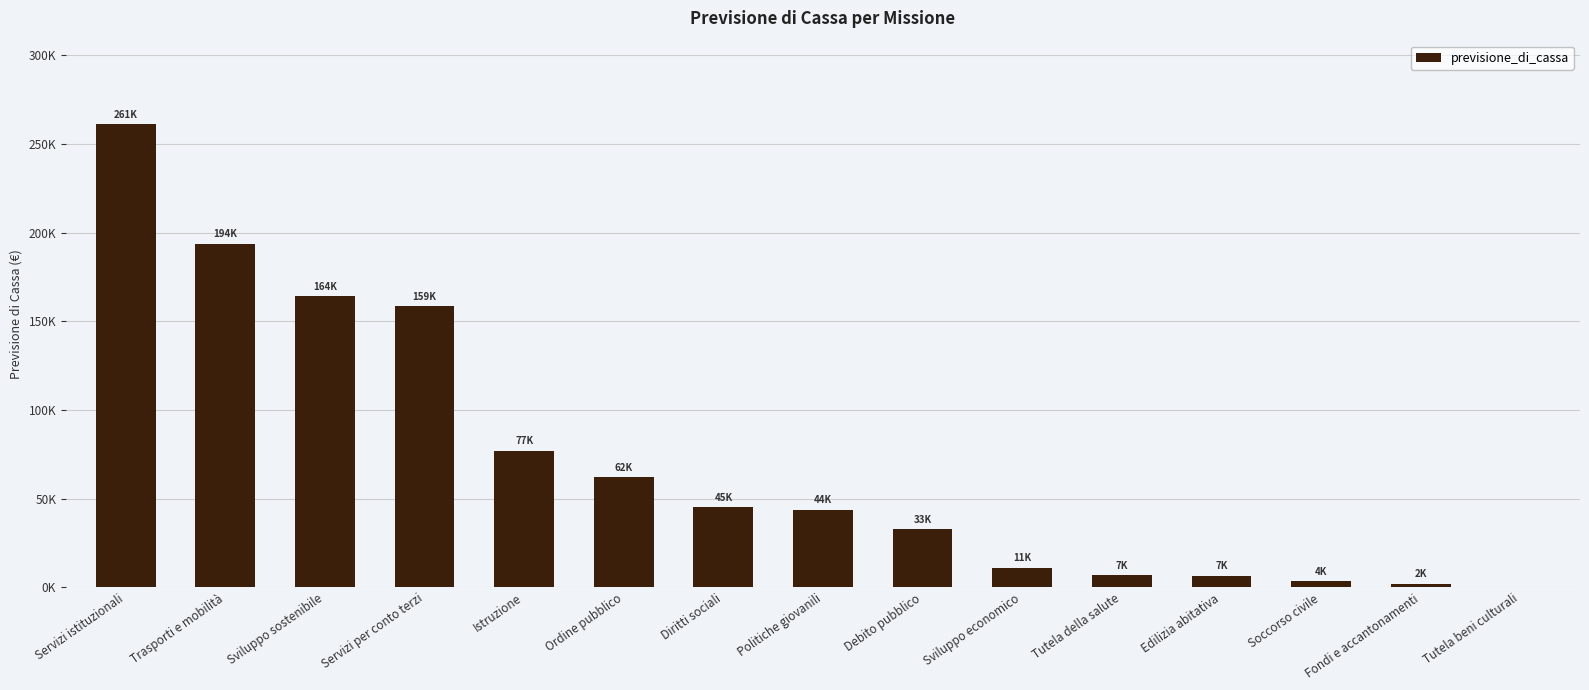

What is the sum of all values?

1068815.1